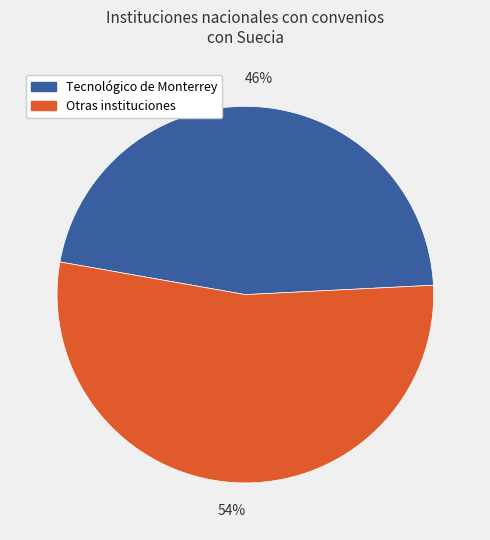

To the nearest percent, what is the average slice percentage?

50%